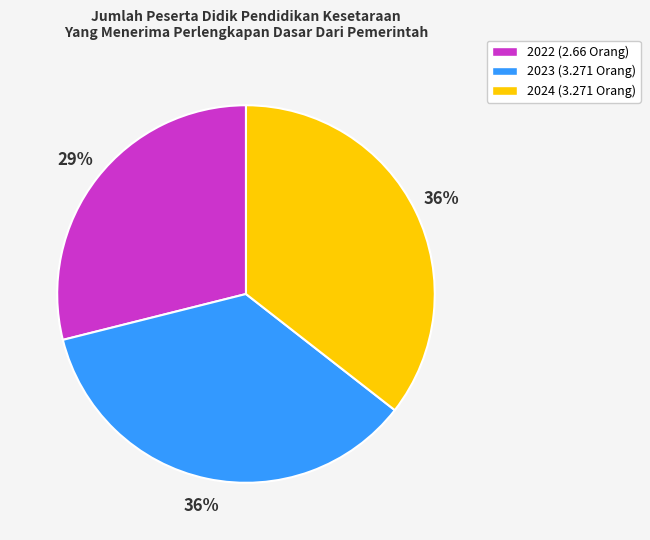

To the nearest percent, what is the combined percentage of 2022 and 2023?

64%